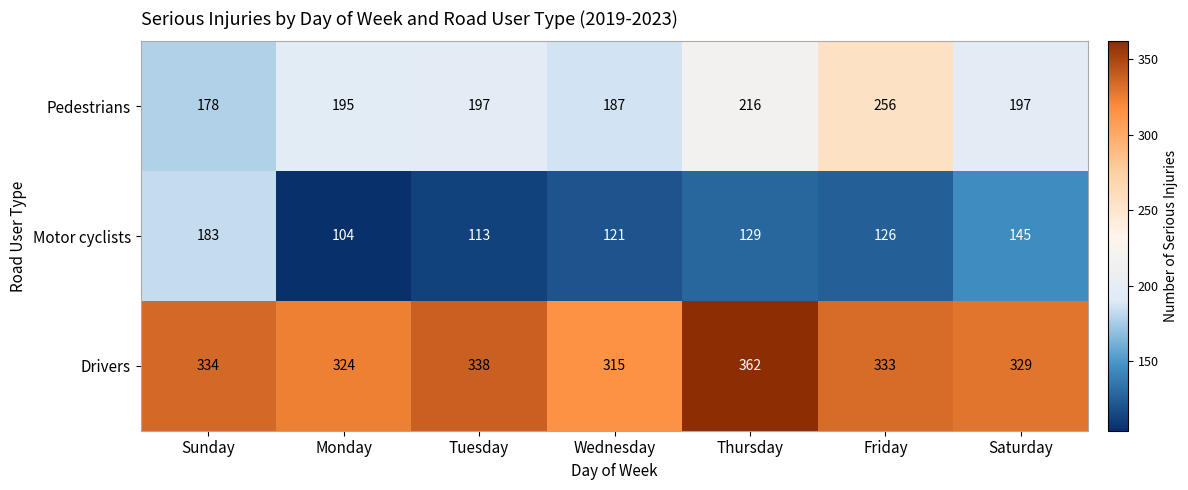

Reading left to right, what are all the values shown in this chart?

Pedestrians: Sunday=178	Monday=195	Tuesday=197	Wednesday=187	Thursday=216	Friday=256	Saturday=197
Motor cyclists: Sunday=183	Monday=104	Tuesday=113	Wednesday=121	Thursday=129	Friday=126	Saturday=145
Drivers: Sunday=334	Monday=324	Tuesday=338	Wednesday=315	Thursday=362	Friday=333	Saturday=329